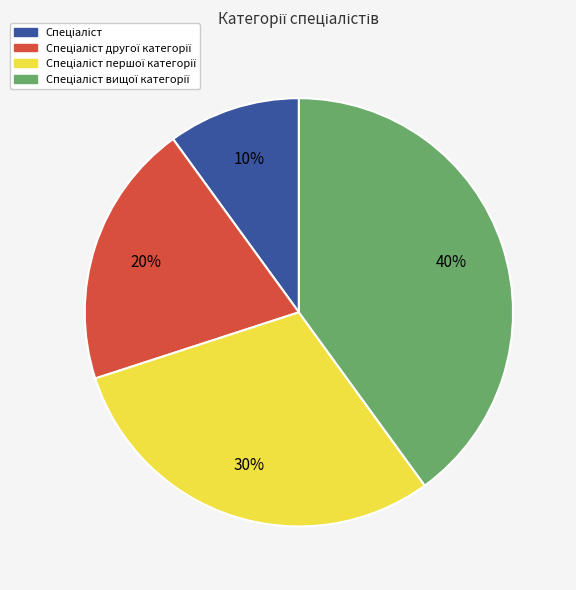

To the nearest percent, what is the average slice percentage?

25%